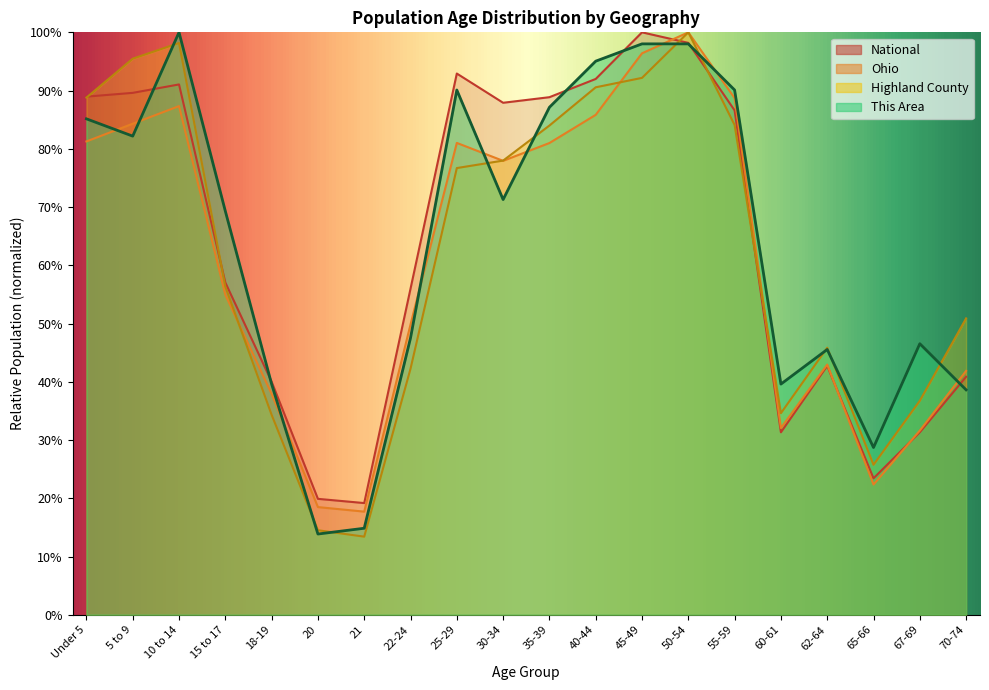

Rank the categories by National value from lowest to highest.

21, 20, 65-66, 60-61, 67-69, 18-19, 70-74, 62-64, 22-24, 15 to 17, 55-59, 30-34, 35-39, Under 5, 5 to 9, 10 to 14, 40-44, 25-29, 50-54, 45-49